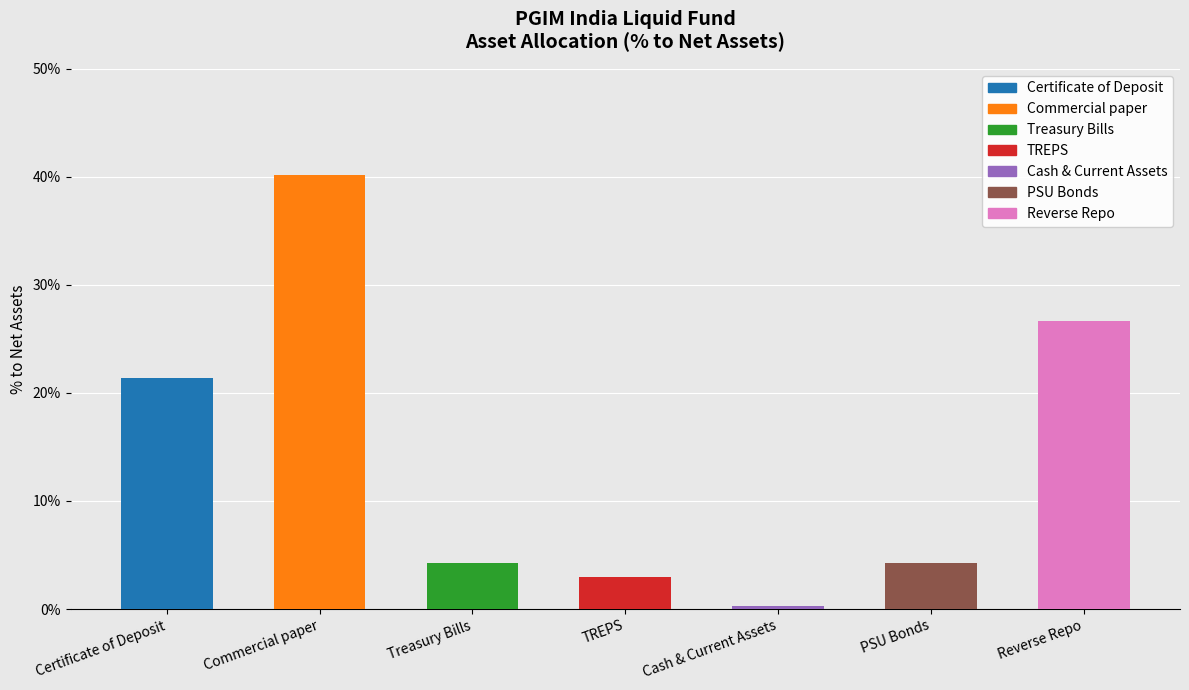

What position from the right is Cash & Current Assets?

3